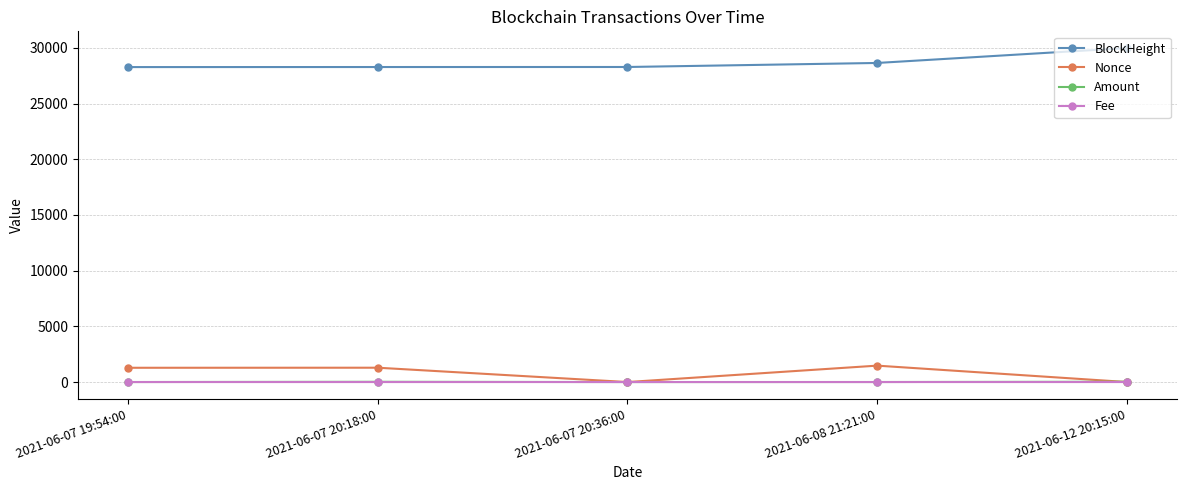

Which label corresponds to the largest value in the chart?

2021-06-12 20:15:00